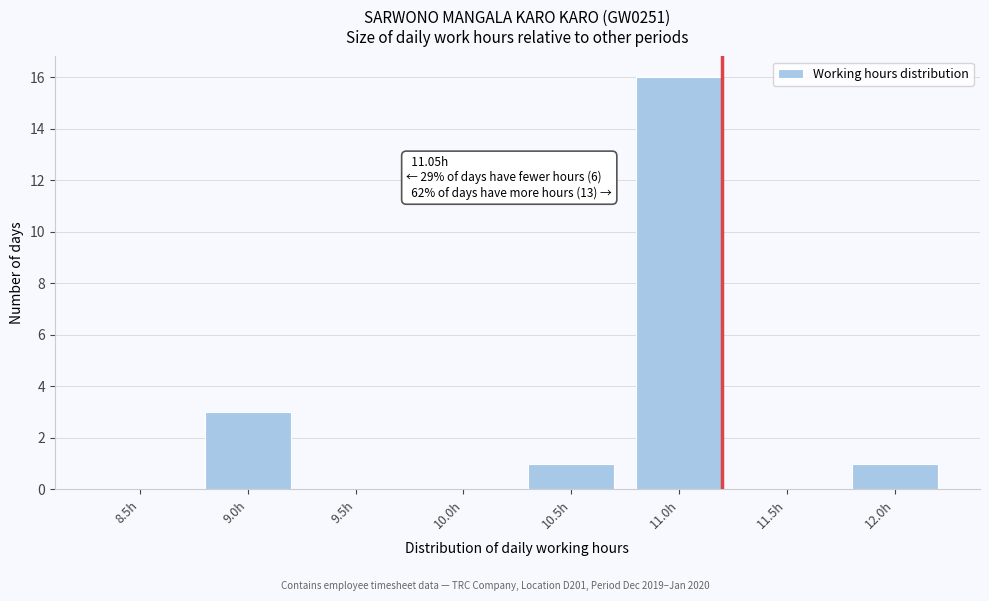

Reading left to right, list all the values displayed in this chart.

8.5h=0	9.0h=3	9.5h=0	10.0h=0	10.5h=1	11.0h=16	11.5h=0	12.0h=1